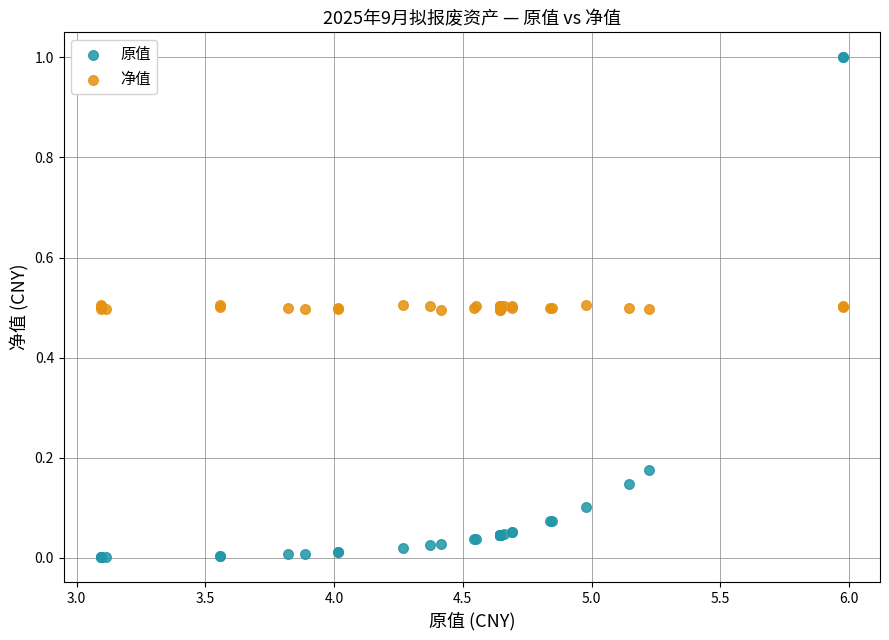

Which series contains the lowest Y value?

原值